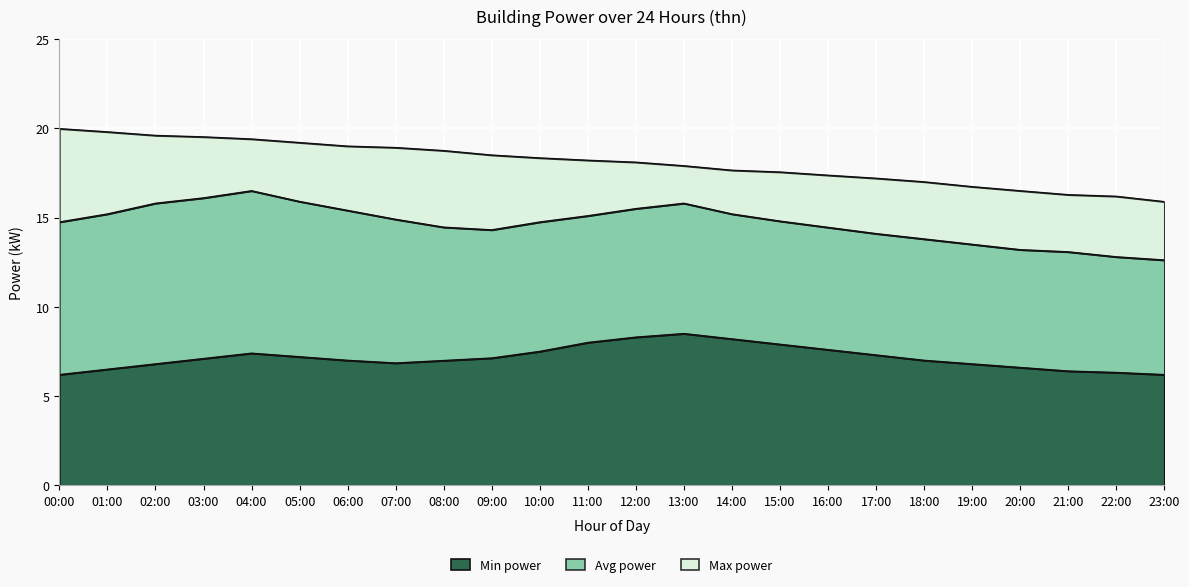

What is the smallest value displayed?

6.2